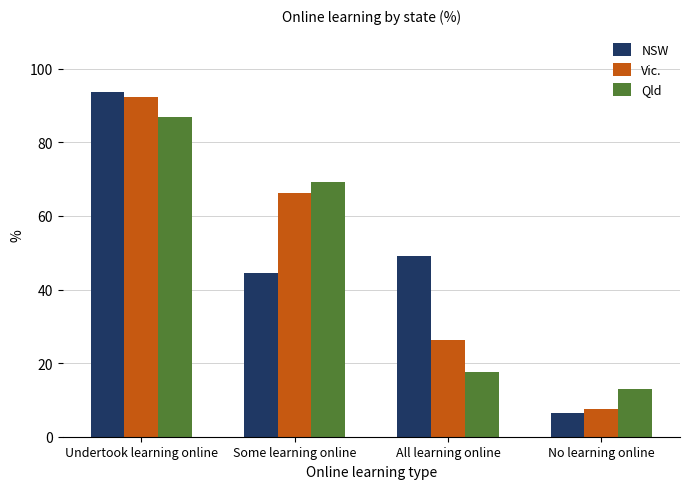

What are all the series names shown in the legend?

NSW, Vic., Qld